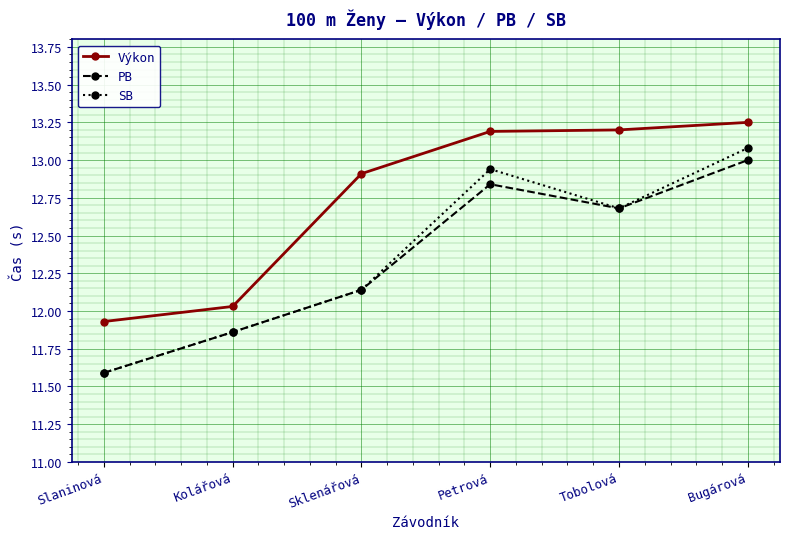

Which series has the largest range (max minus min)?

SB